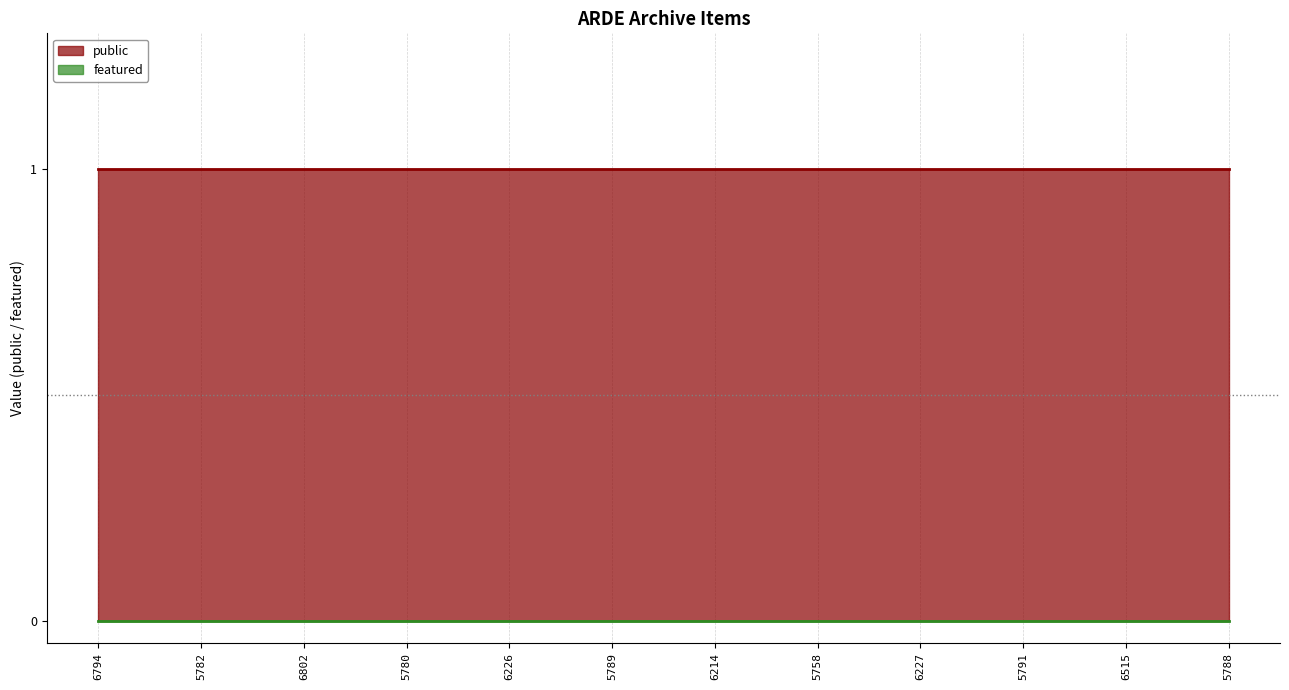

Is the value of public at 5780 greater than the value of featured at 5789?

Yes